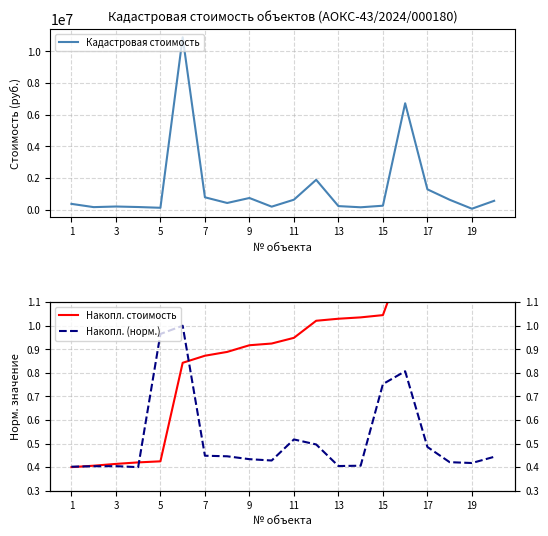

Which label corresponds to the smallest value in the chart?

1